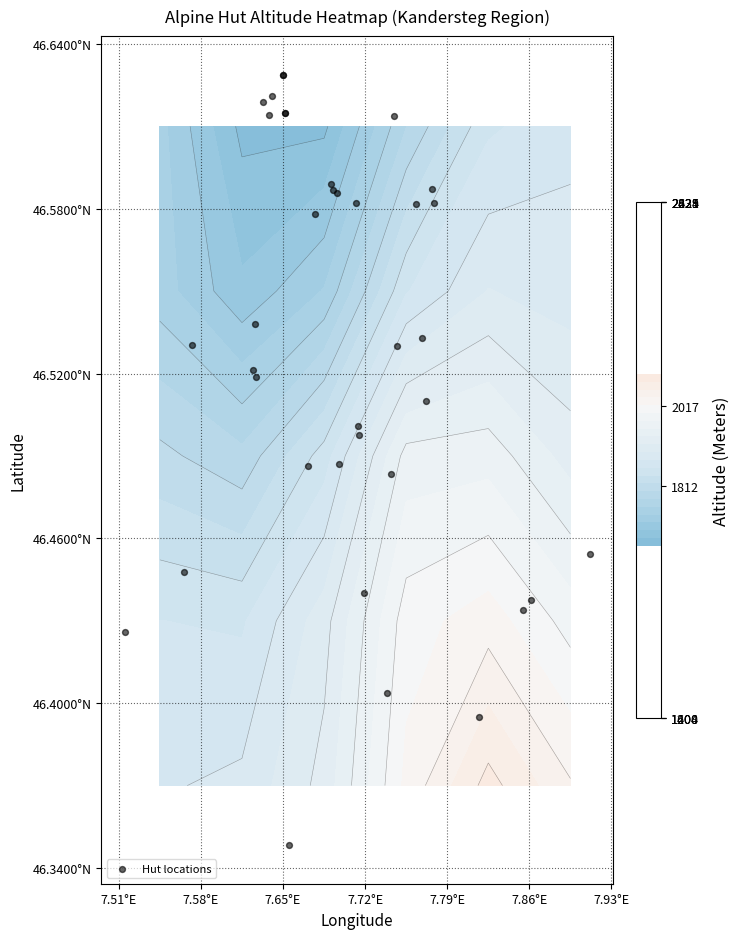

How many values are between 46 and 47?

37